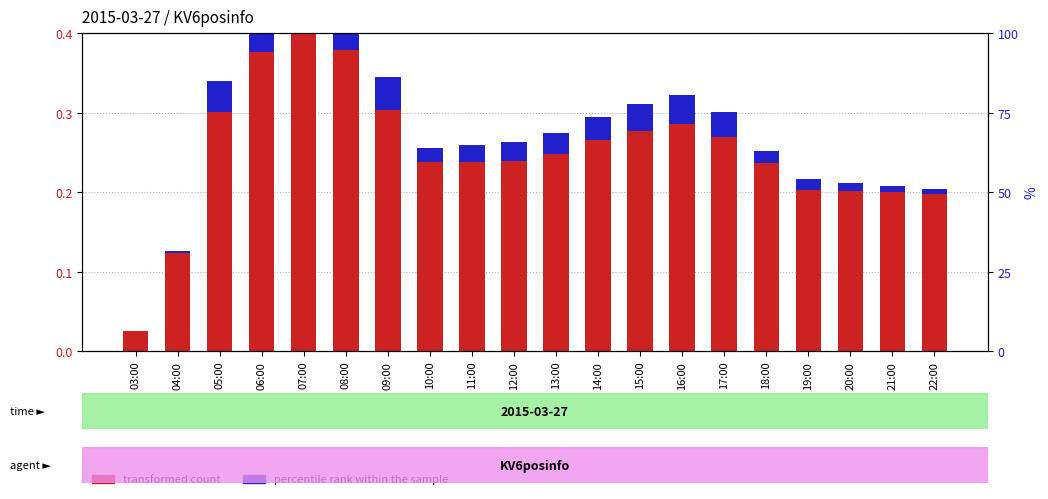

What is the label of the 19th bar from the right?

04:00